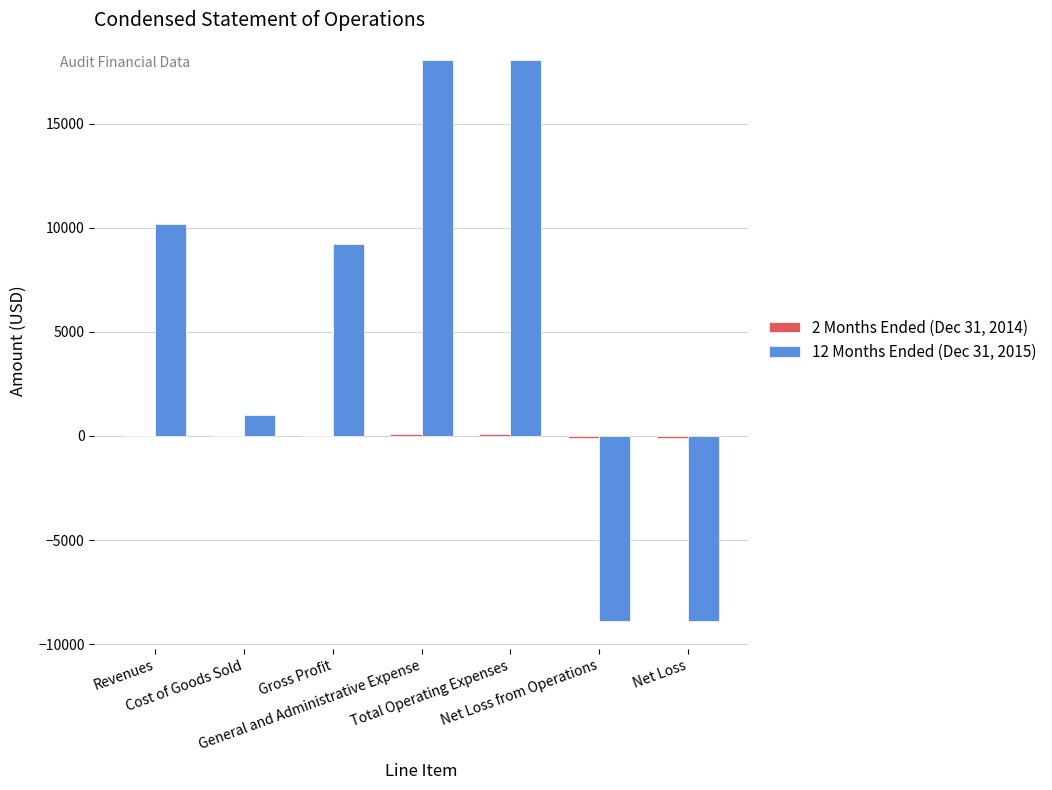

Between Cost of Goods Sold and Net Loss, which series saw the biggest shift?

12 Months Ended (Dec 31, 2015)